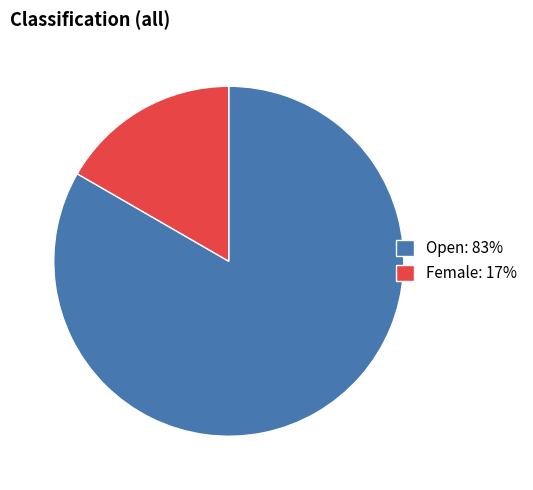

The Female: 17% slice represents 17% of the pie. True or false?

True